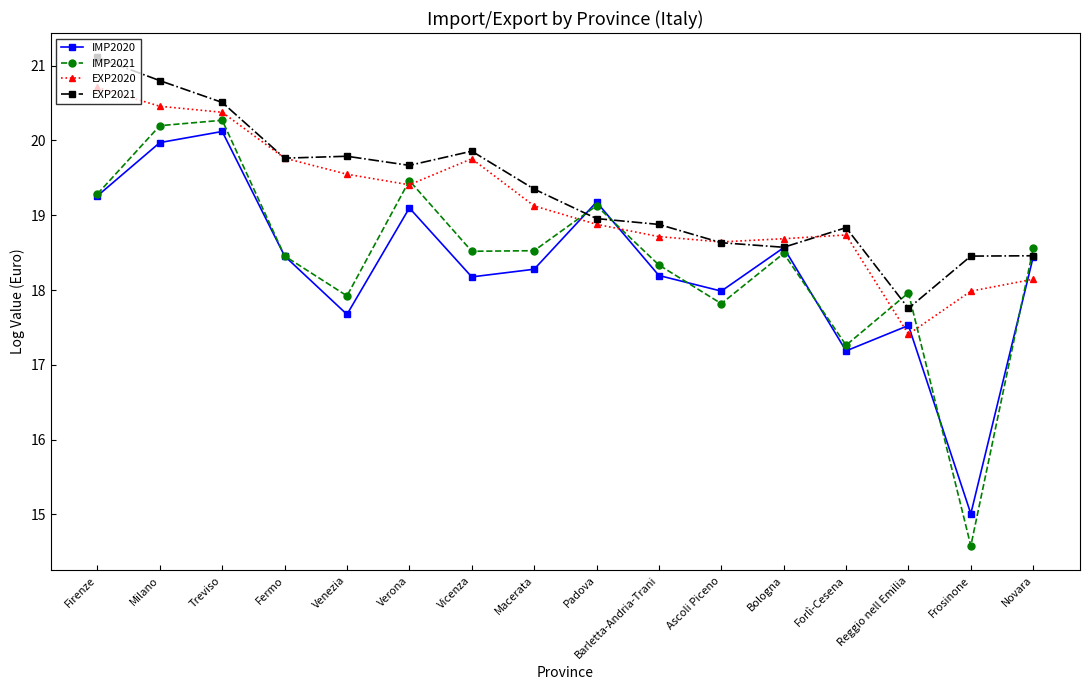

What is the label of the 1st point from the right?

Novara